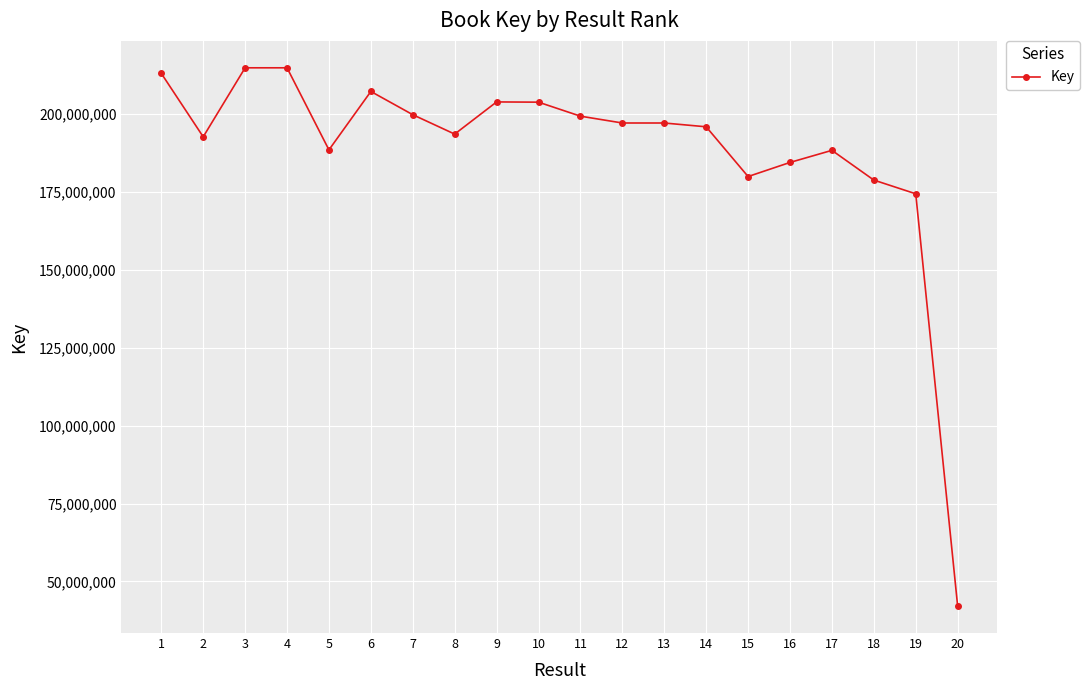

Where is the first local minimum?

2